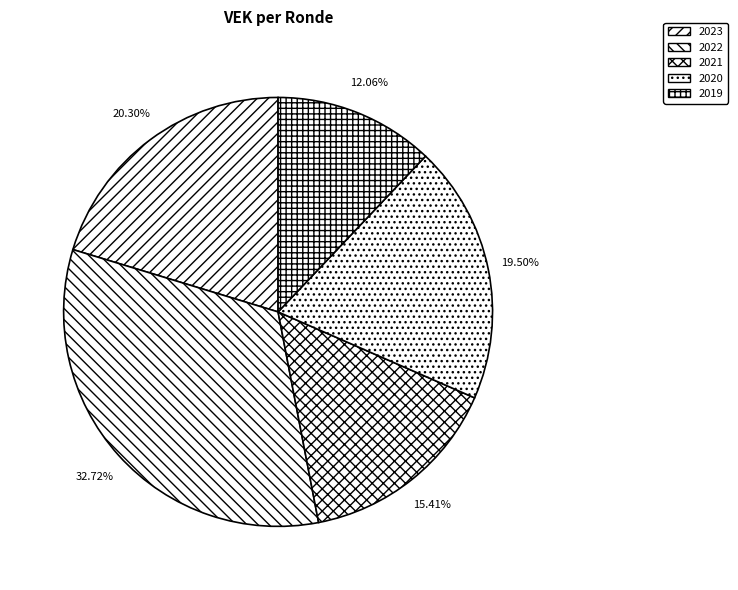

To the nearest percent, what is the difference between the largest and smallest slice percentages?

21%